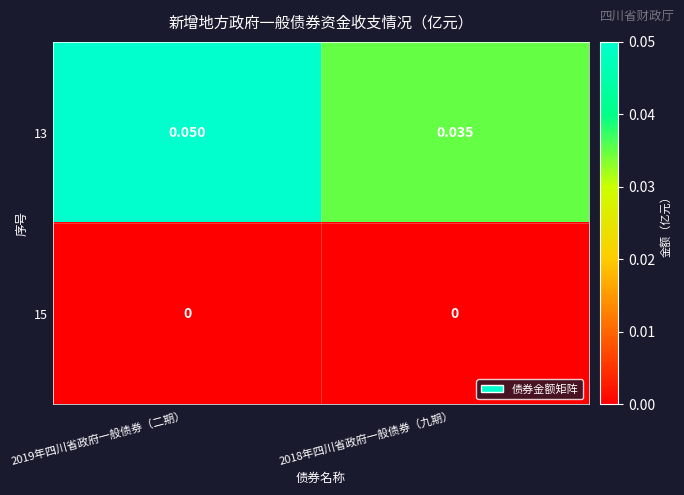

Which series has the largest total across all categories?

13